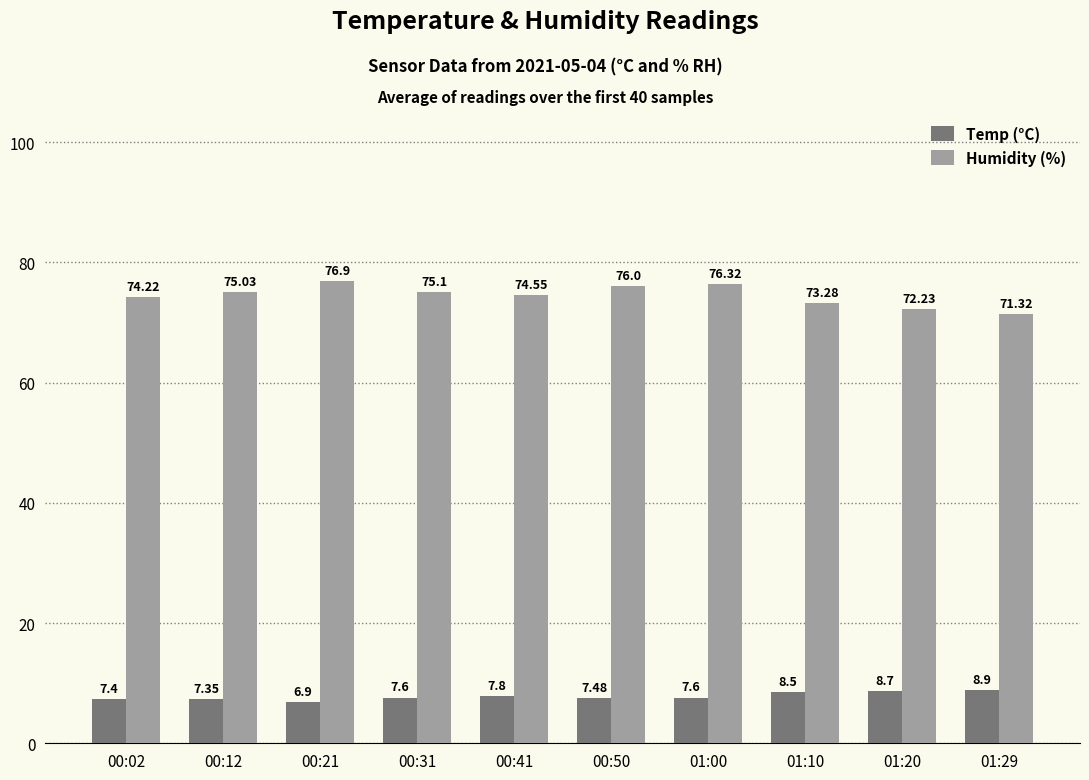

What is the sum of the Temp (°C) values at 01:10 and 01:29?

17.4